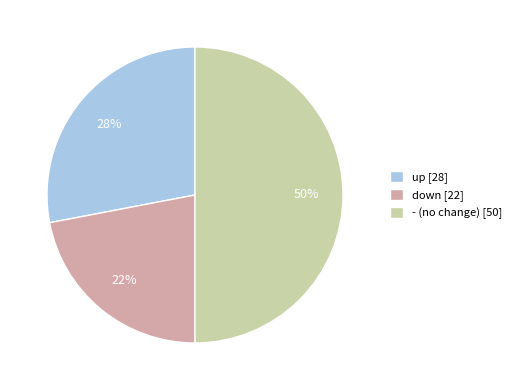

Is the sum of - (no change) [50] and down [22] greater than half?

Yes